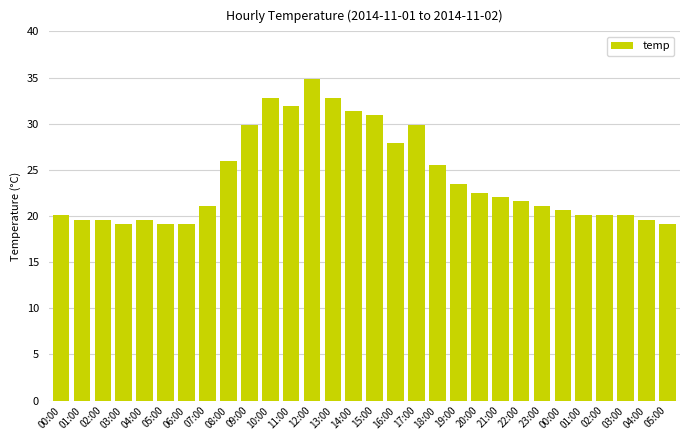

Which category has the highest value across all series?

12:00